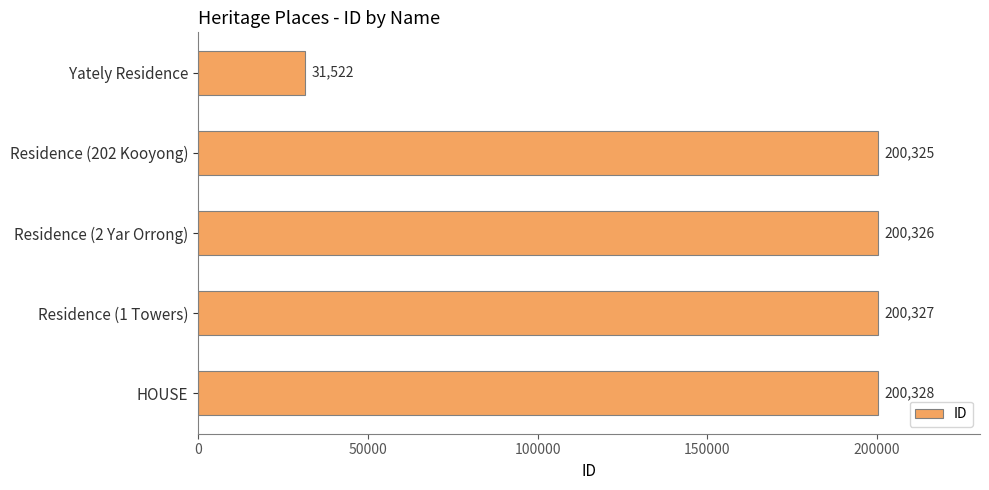

True or false: the data shows 358563 at Residence (1 Towers).

False